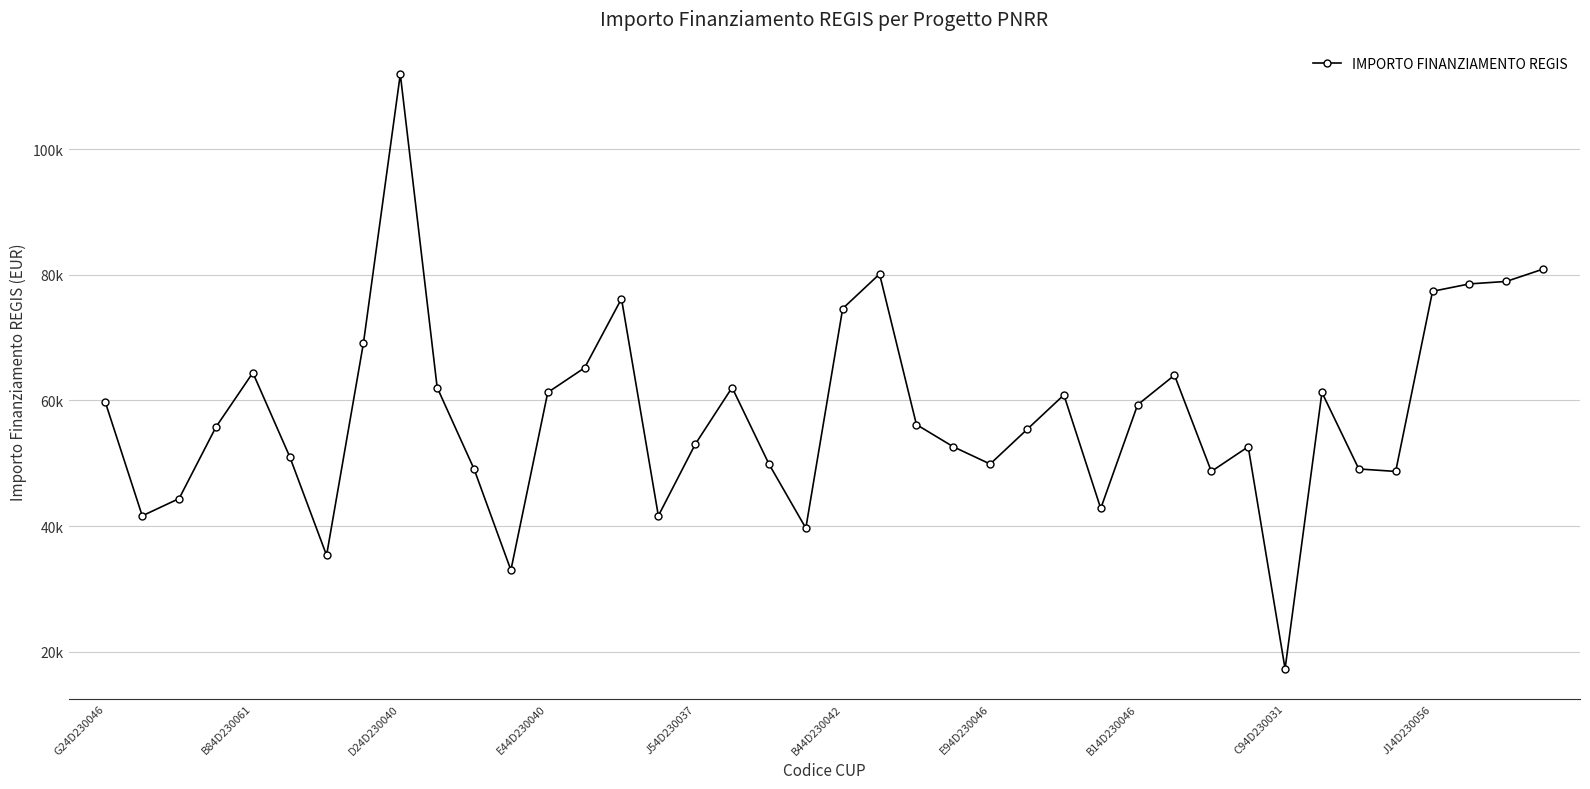

True or false: there are more than 2 points higher than both neighbors.

True